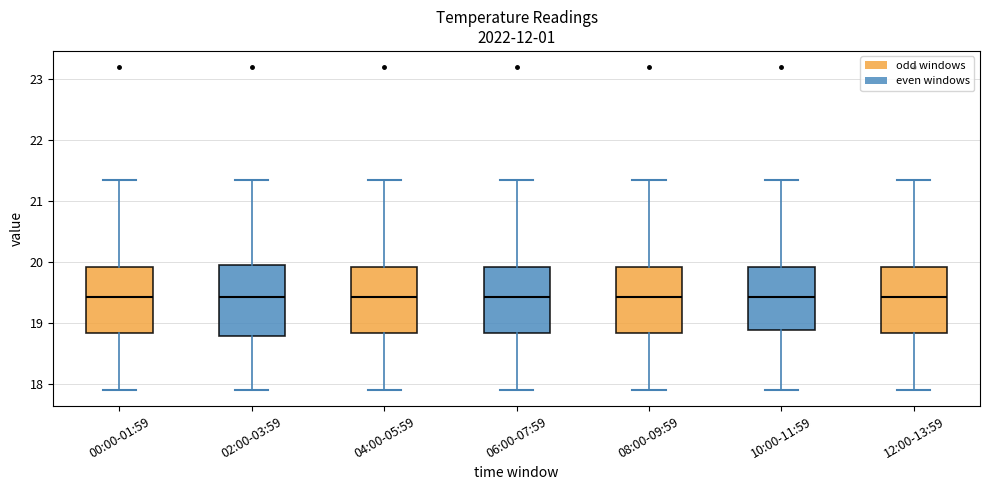

Where does the upper whisker of the box for 06:00-07:59 end on the y-axis? The values are not printed on the chart, so give them approximately, as read against the axis.

21.4